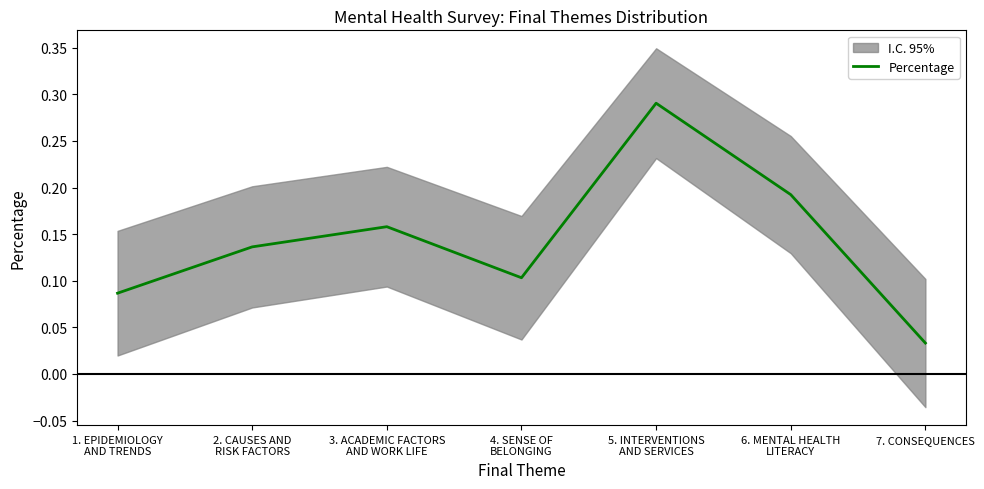

Reading left to right, list all the values displayed in this chart.

0.1	0.1	0.2	0.1	0.3	0.2	0.0